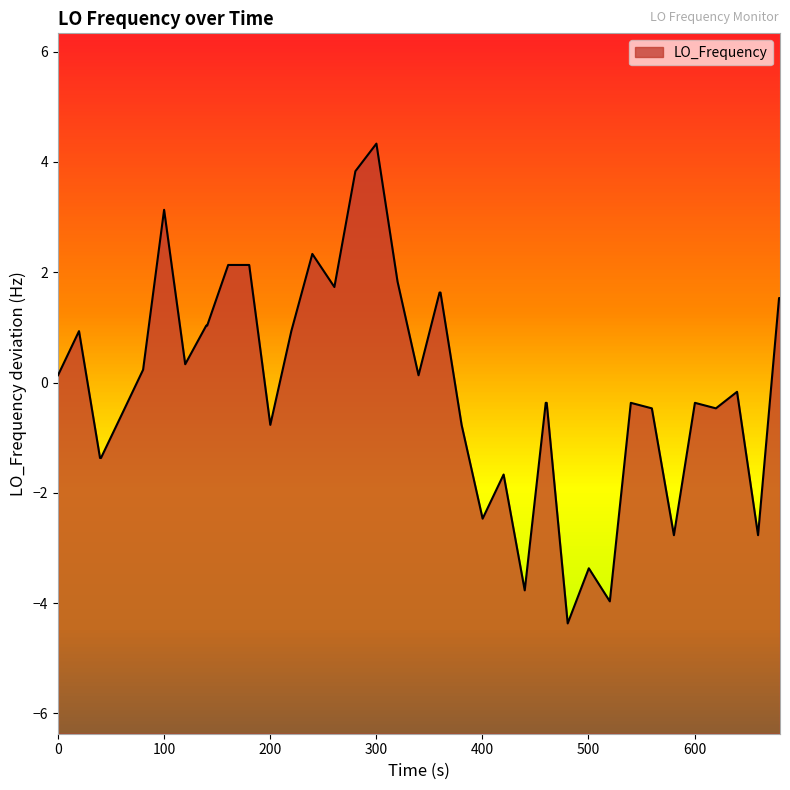

What is the maximum value shown in the chart?

4.3